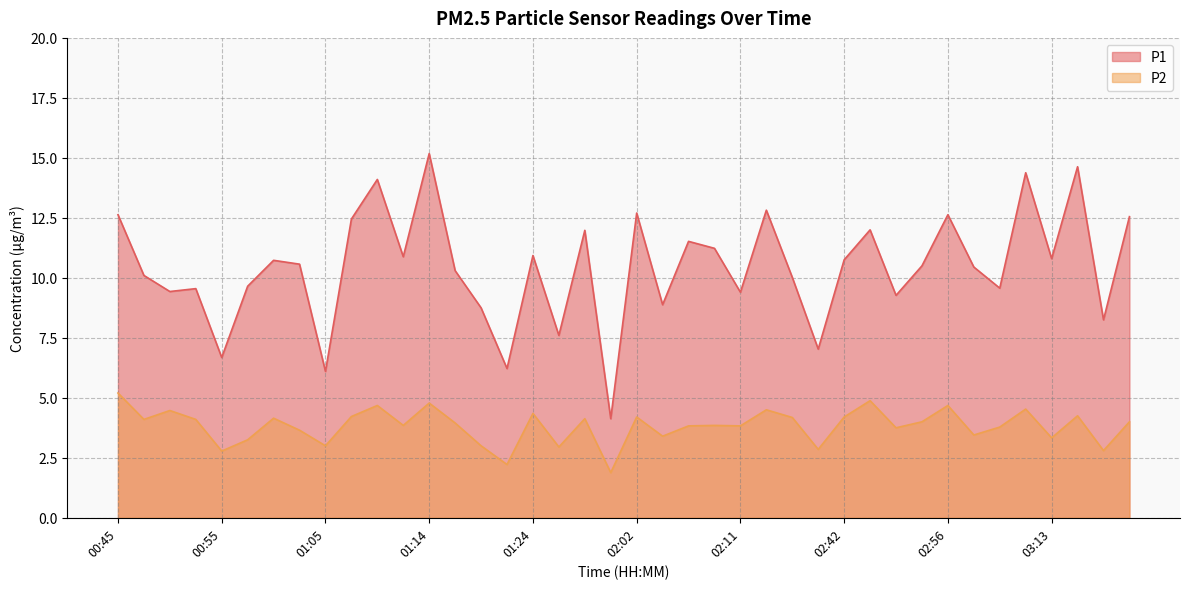

Reading left to right, list all the values displayed in this chart.

P1: 12.6	10.1	9.4	9.6	6.7	9.7	10.7	10.6	6.1	12.4	14.1	10.9	15.2	10.3	8.8	6.2	10.9	7.6	12.0	4.1	12.7	8.9	11.5	11.2	9.4	12.8	10.0	7.0	10.8	12.0	9.3	10.5	12.6	10.4	9.6	14.4	10.8	14.6	8.2	12.6
P2: 5.2	4.1	4.5	4.1	2.8	3.2	4.2	3.6	3.0	4.2	4.7	3.9	4.8	4.0	3.0	2.2	4.3	3.0	4.1	1.9	4.2	3.4	3.8	3.9	3.8	4.5	4.2	2.9	4.2	4.9	3.8	4.0	4.7	3.5	3.8	4.5	3.3	4.2	2.8	4.0